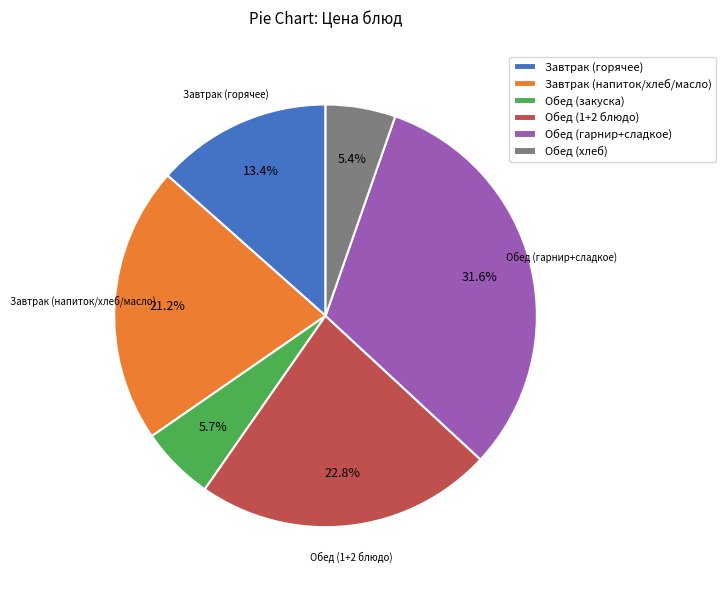

Combined, do Завтрак (напиток/хлеб/масло) and Обед (гарнир+сладкое) account for over 50%?

Yes